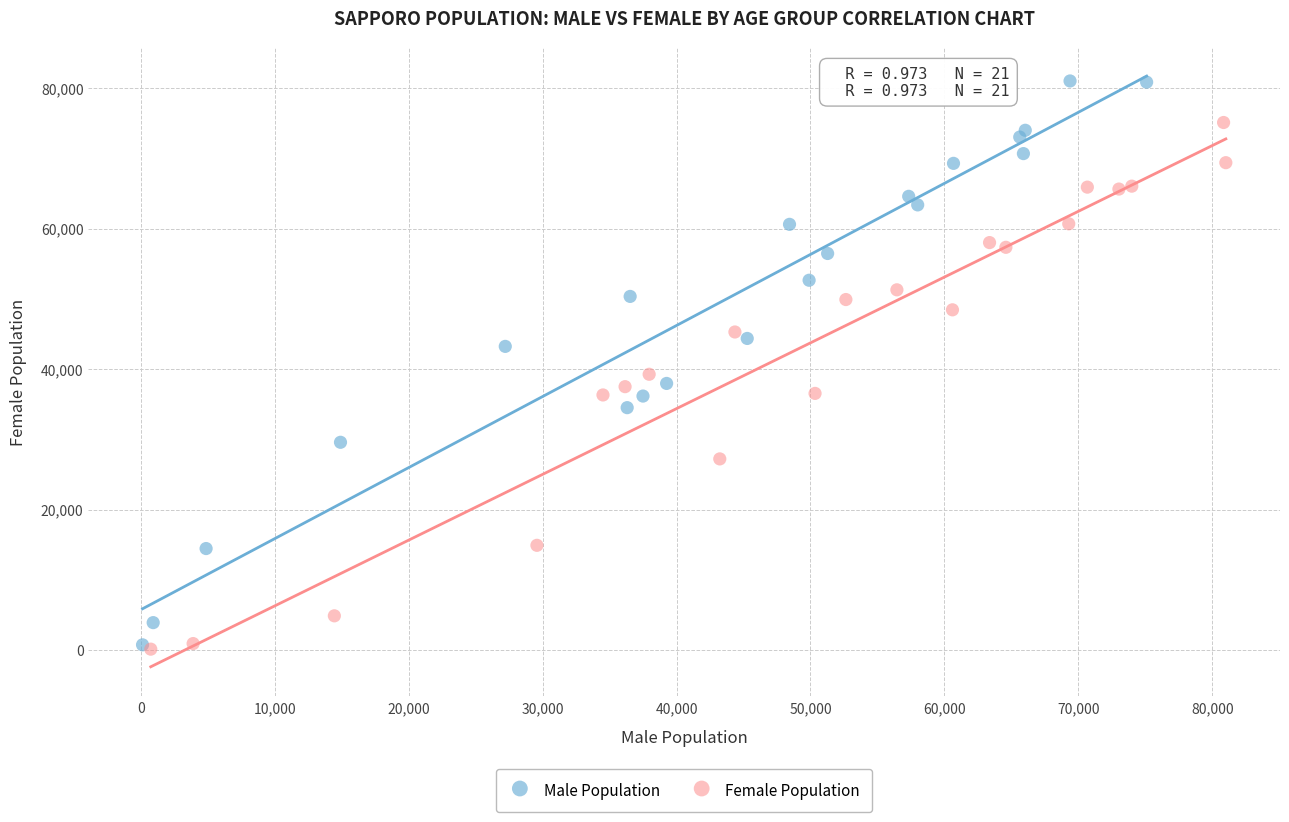

Which series has the widest spread of Y values?

Male Population